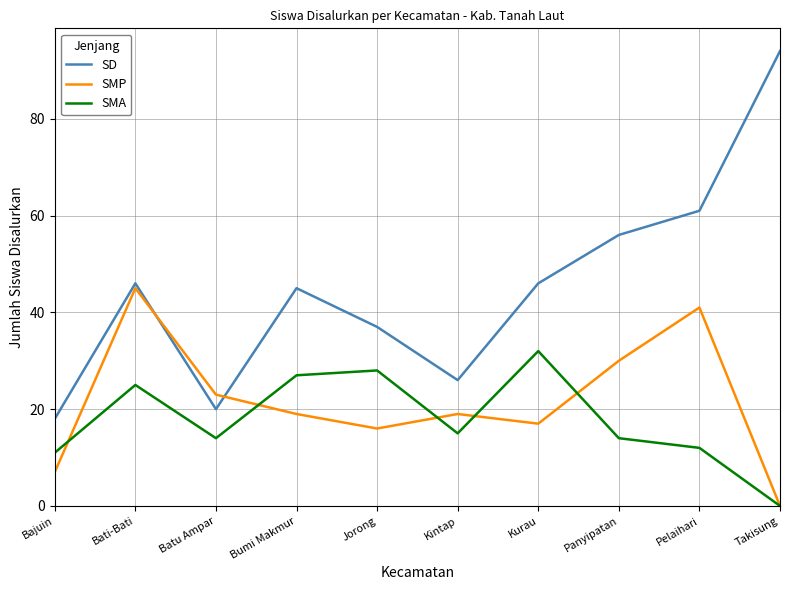

The value of SMA at Bumi Makmur is 27. True or false?

True